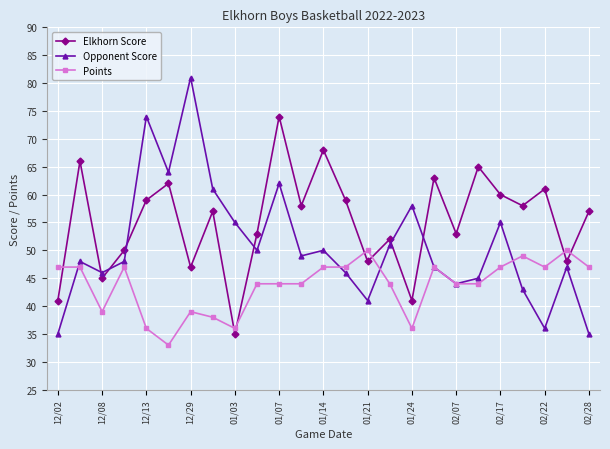

Which series has the largest total across all categories?

Elkhorn Score